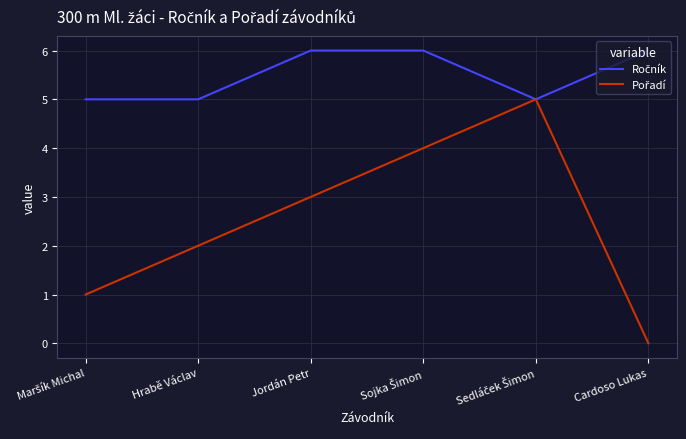

What is the spread (max minus min) of values at Cardoso Lukas?

6